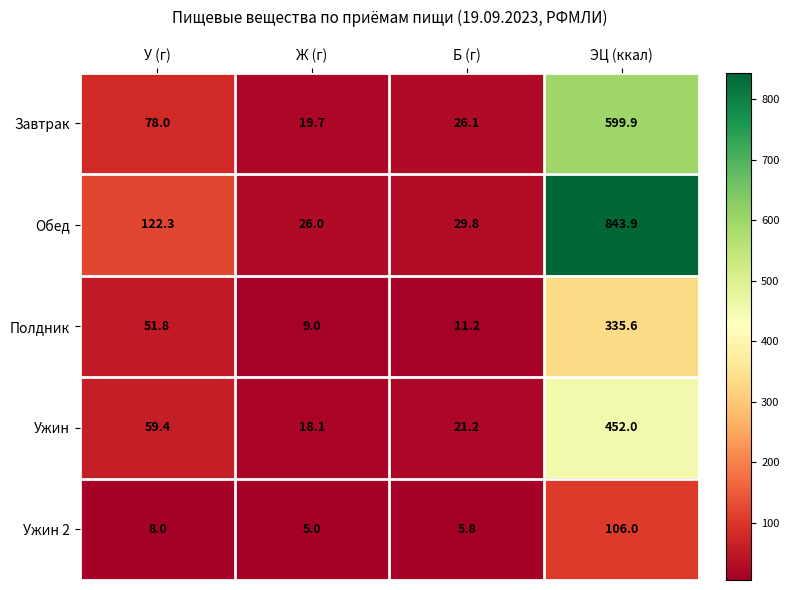

What is the spread (max minus min) of values at У (г)?

114.3